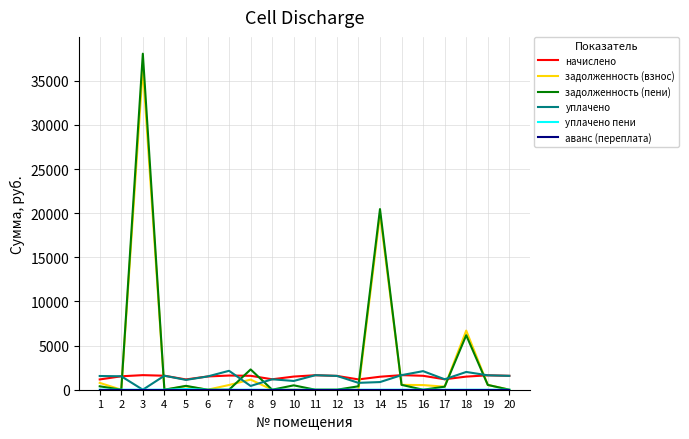

How many values in the задолженность (пени) series are below 388?

10